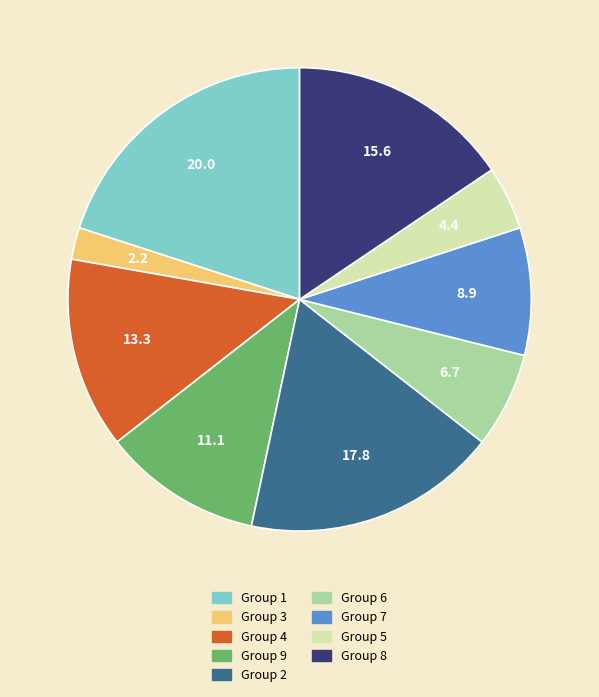

Is there a majority slice in this chart?

No